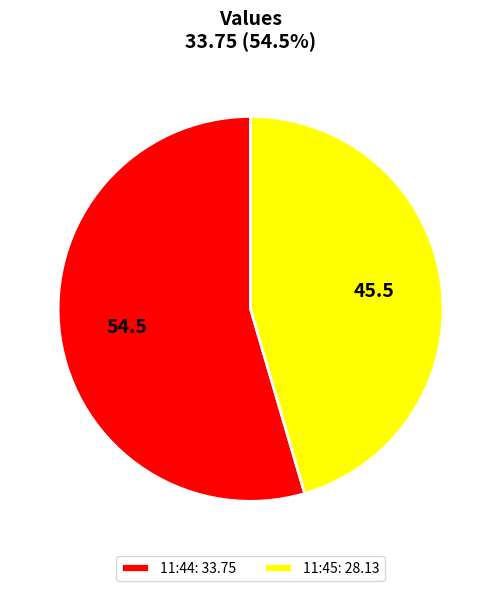

Approximately how many times larger is the value at 11:44: 33.75 compared to 11:45: 28.13?

1.2